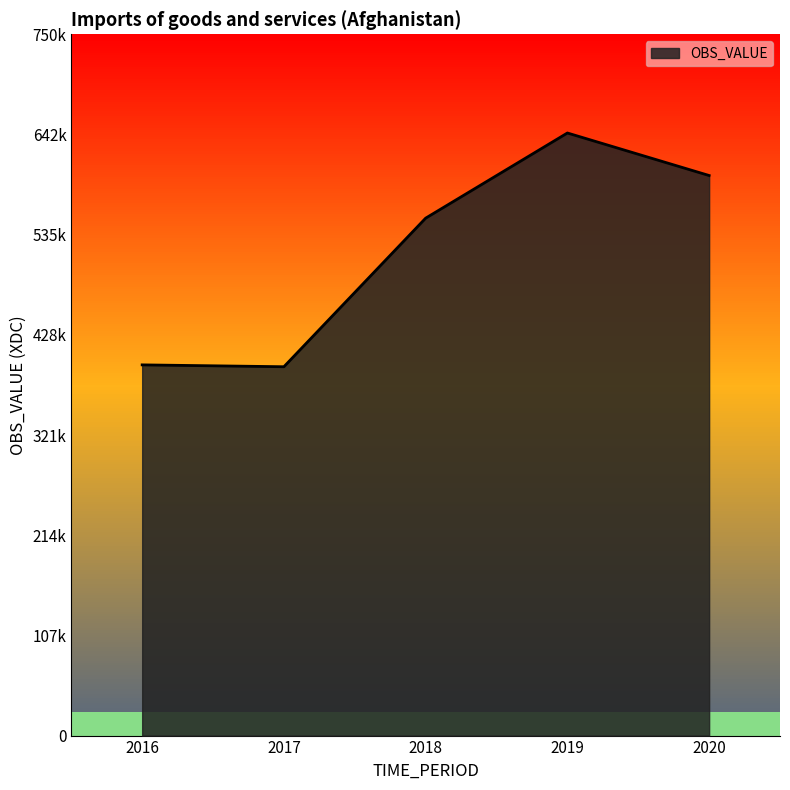

List the labels in order of value, smallest first.

2017, 2016, 2018, 2020, 2019